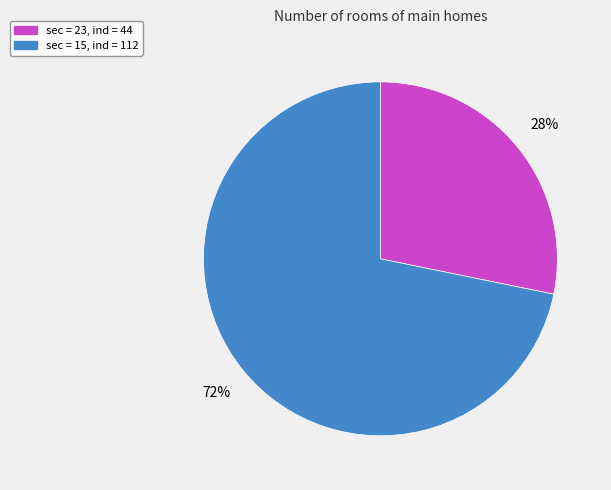

Is there a majority slice in this chart?

Yes